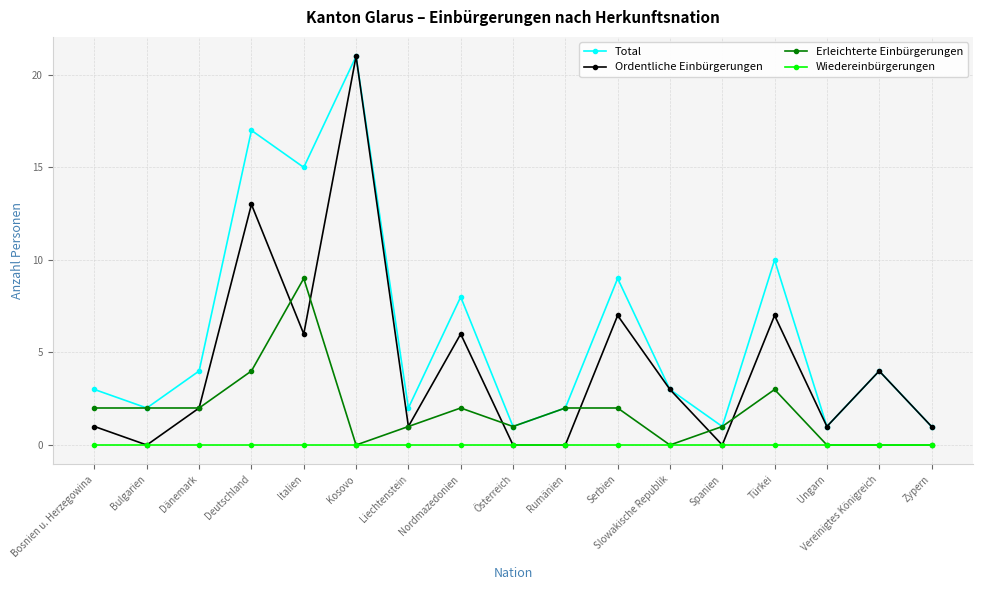

The value of Erleichterte Einbürgerungen at Rumänien is 2. True or false?

True